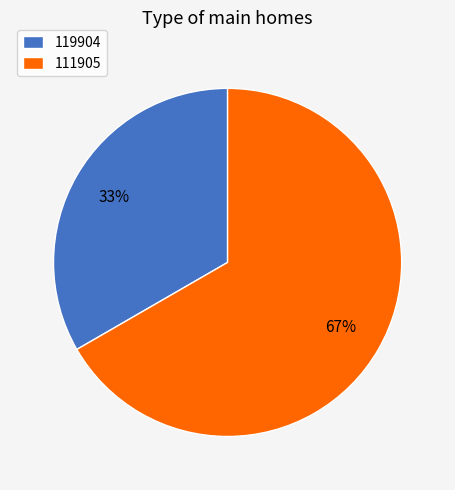

What is the largest slice in the pie chart?

111905